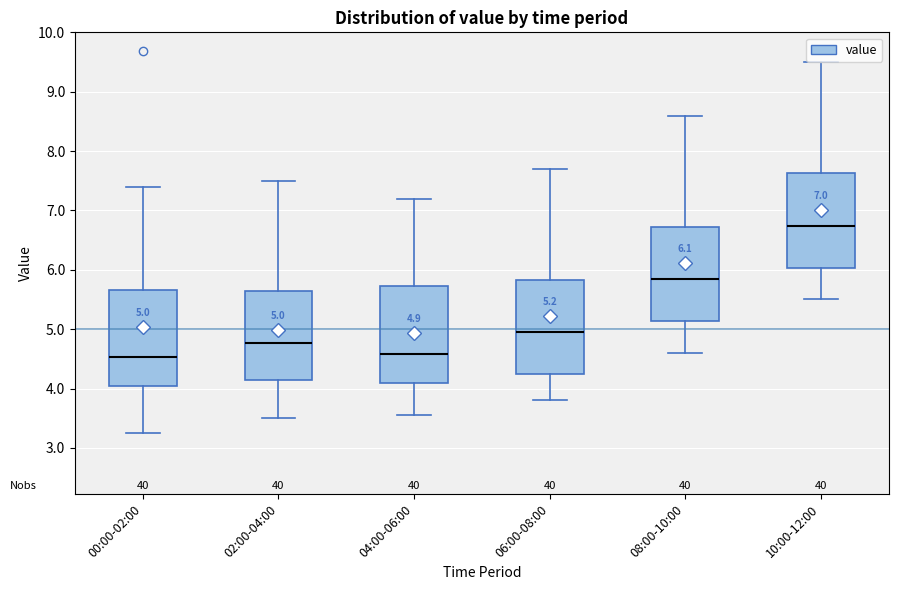

Which box has the highest median line?

10:00-12:00